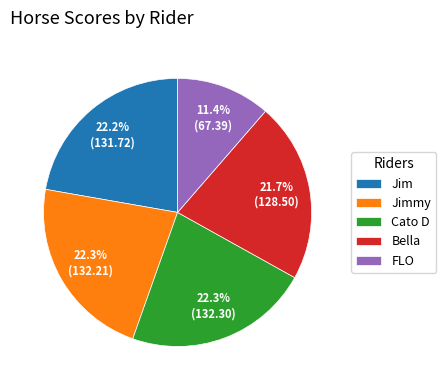

Which slice is the smallest?

FLO